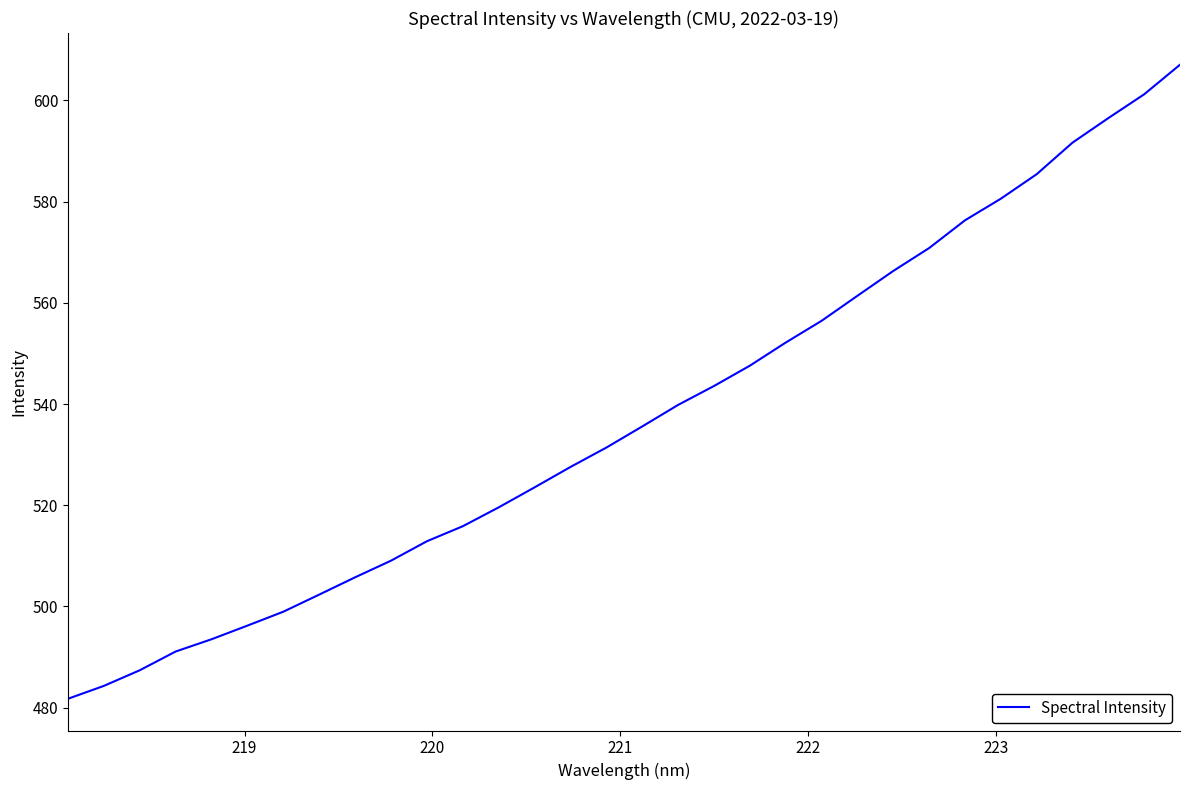

What is the smallest value displayed?

481.7